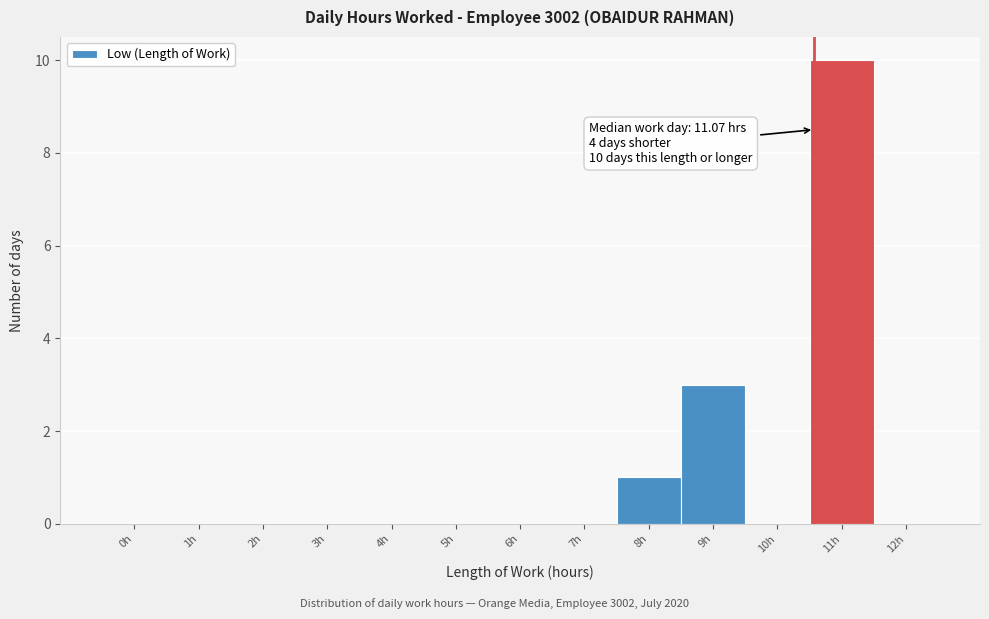

Reading left to right, what are all the values shown in this chart?

0h=0	1h=0	2h=0	3h=0	4h=0	5h=0	6h=0	7h=0	8h=1	9h=3	10h=0	11h=10	12h=0